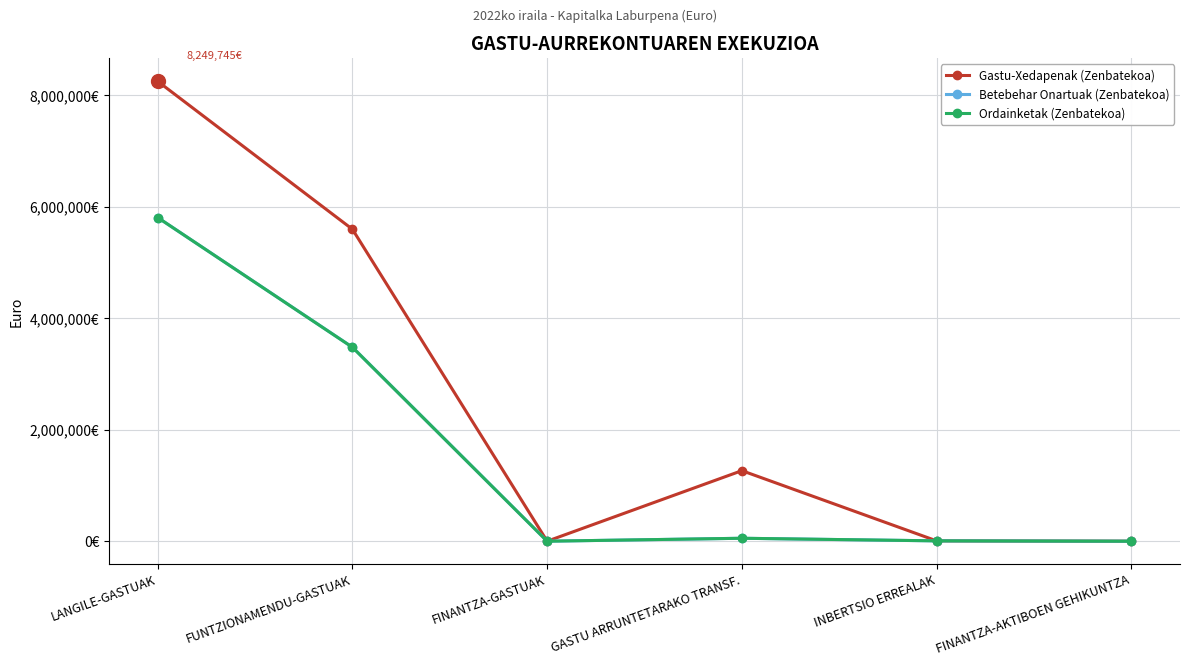

At how many categories does at least one series exceed 7634965?

1